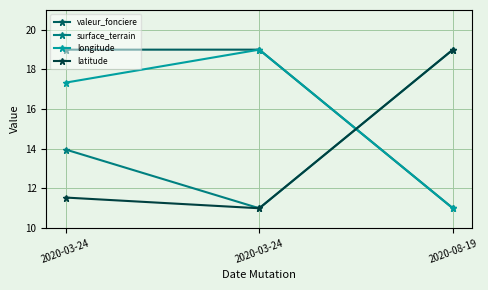

What is the approximate value of surface_terrain at 2020-08-19?

19.0